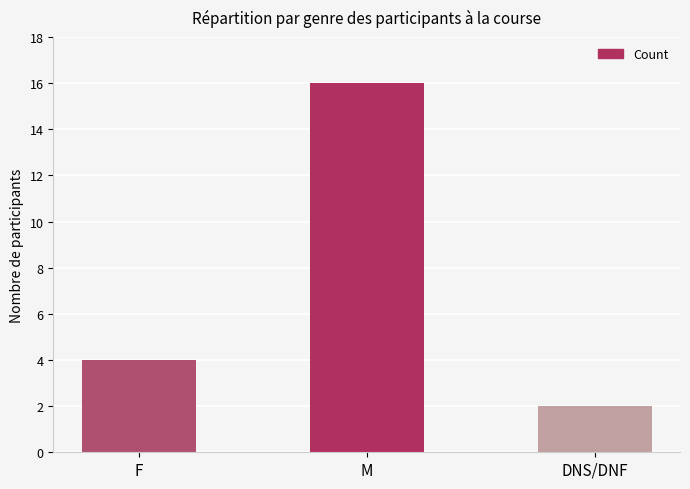

What is the value of the 2nd bar from the left?

16